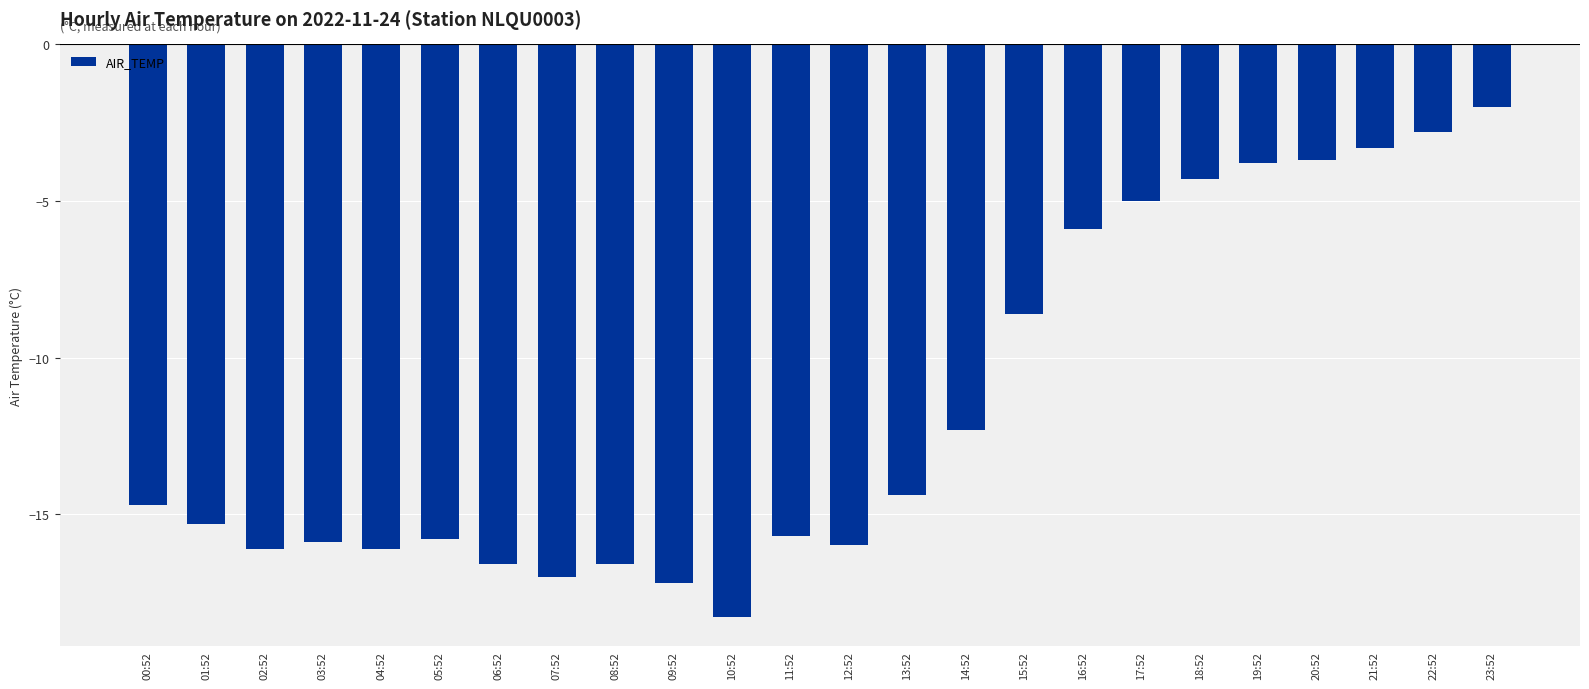

Is it true that the value at 17:52 is -1.6?

False